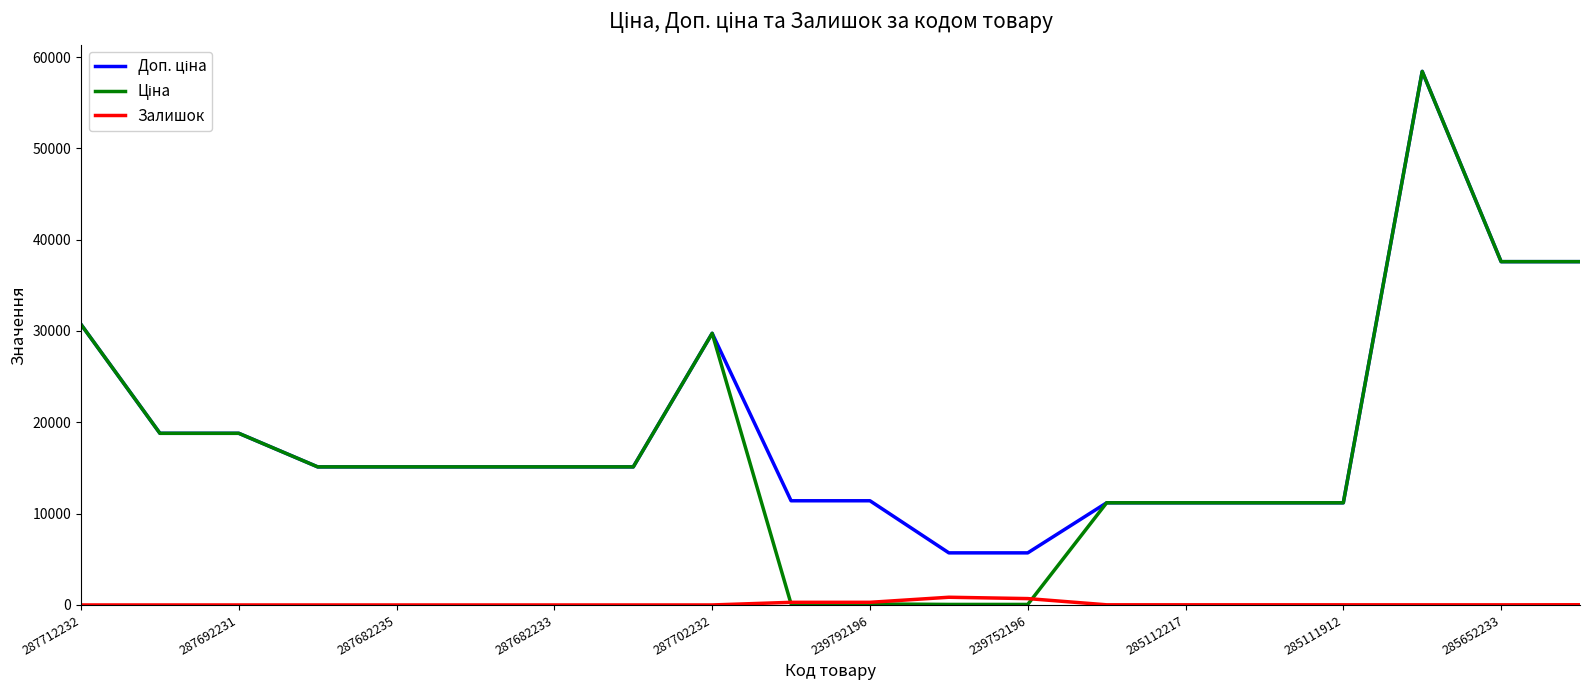

What is the maximum value shown in the chart?

58426.5